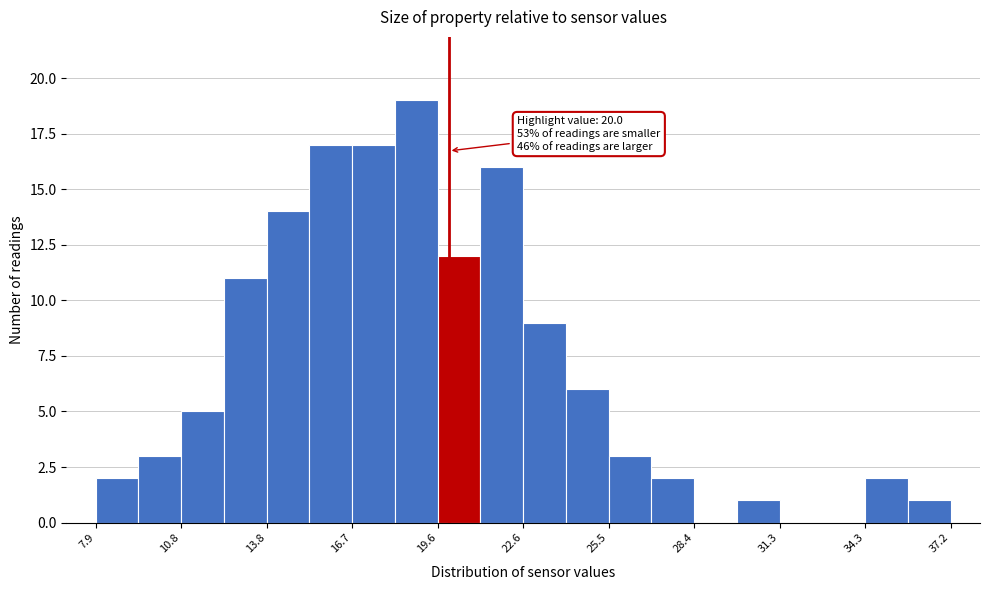

Around what value on the x-axis is the tallest bar? Give the approximate position of its centre, as read against the axis.

19.0